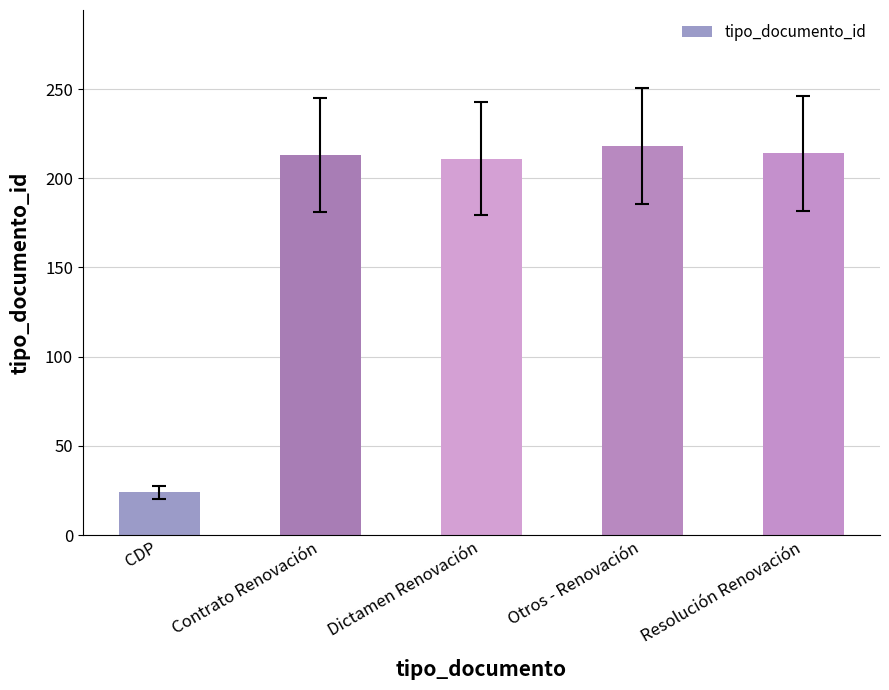

The value at Otros - Renovación is 127. True or false?

False